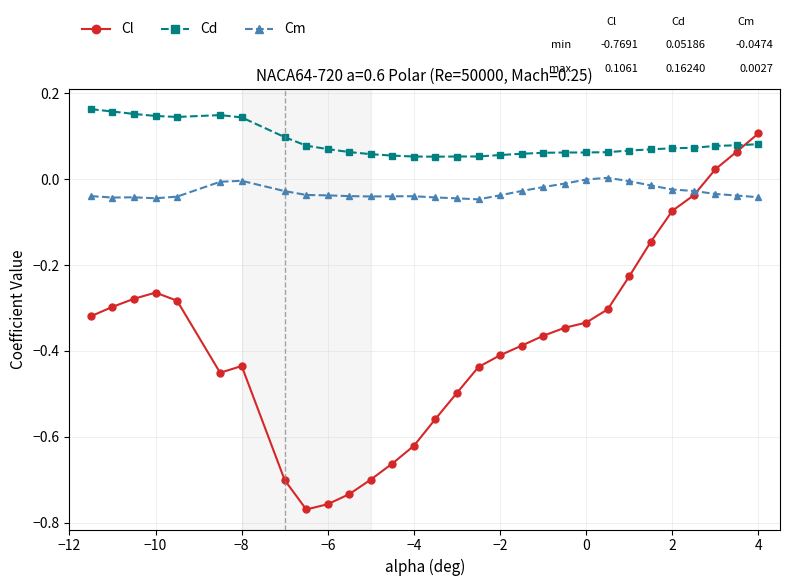

Which series has the largest total across all categories?

Cd